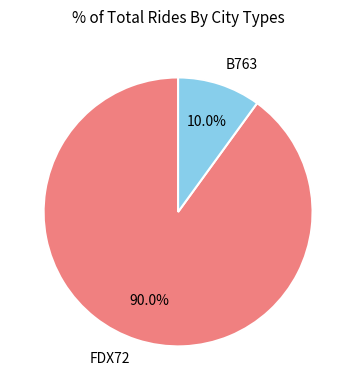

To the nearest percent, what is the difference between the largest and smallest slice percentages?

80%